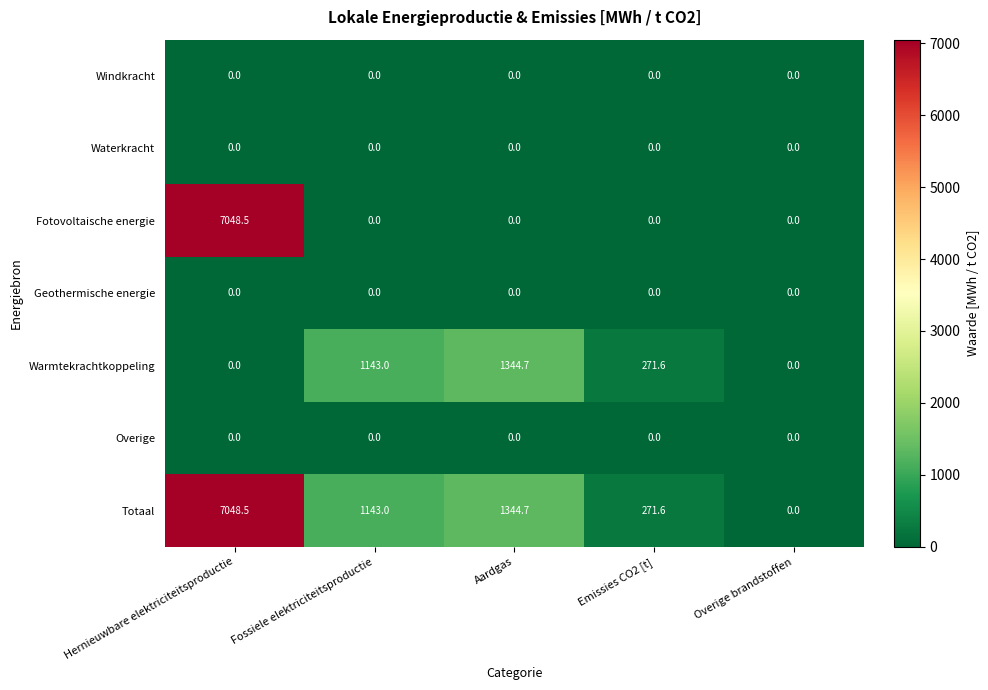

At how many categories does at least one series exceed 5651?

1